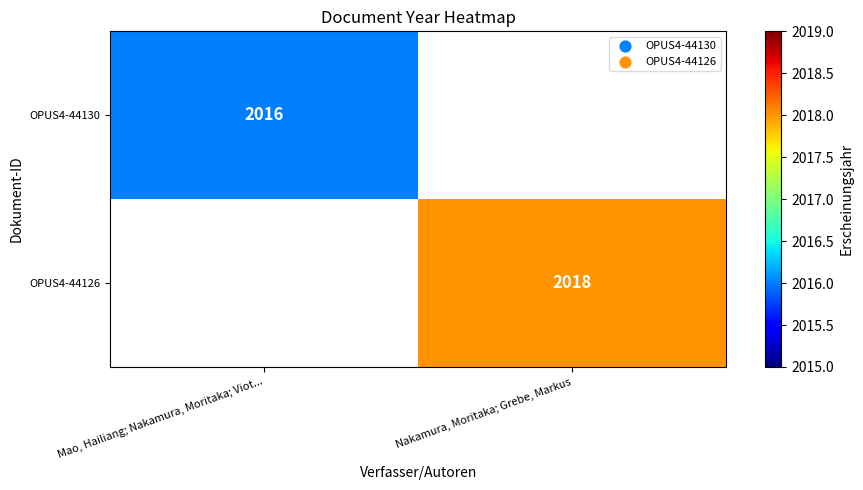

Is it true that OPUS4-44130 equals 2834 at Mao, Hailiang; Nakamura, Moritaka; Viot...?

False